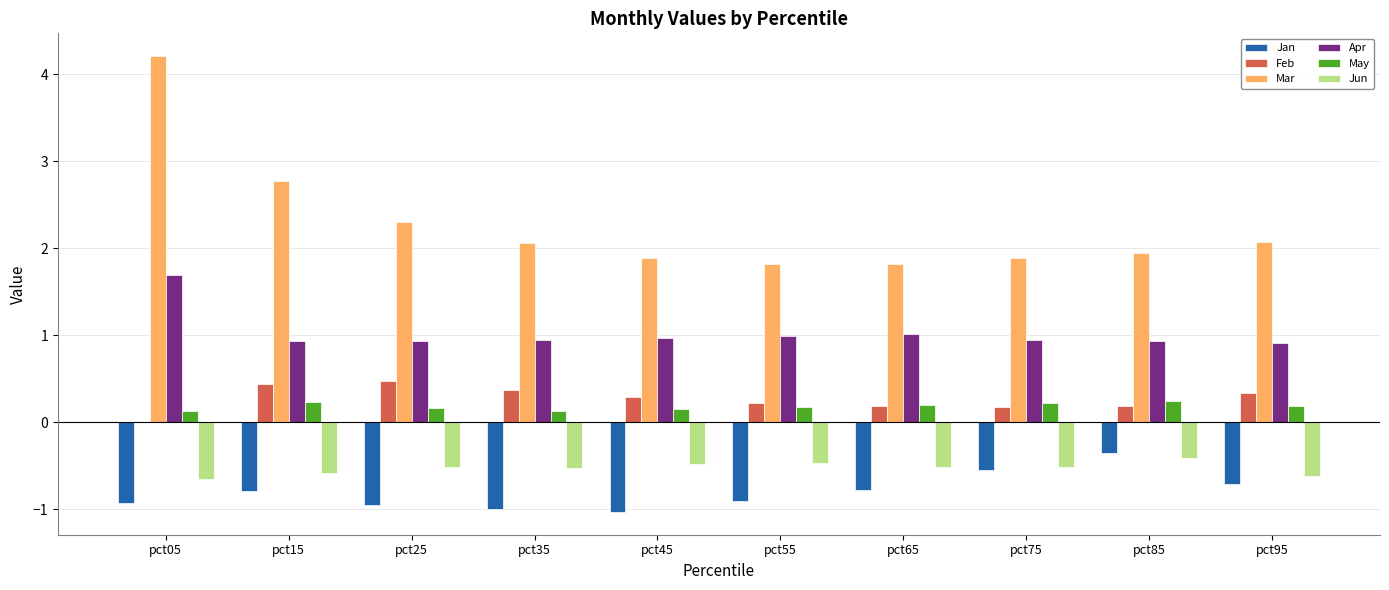

Which category has the highest value in the Mar series?

pct05